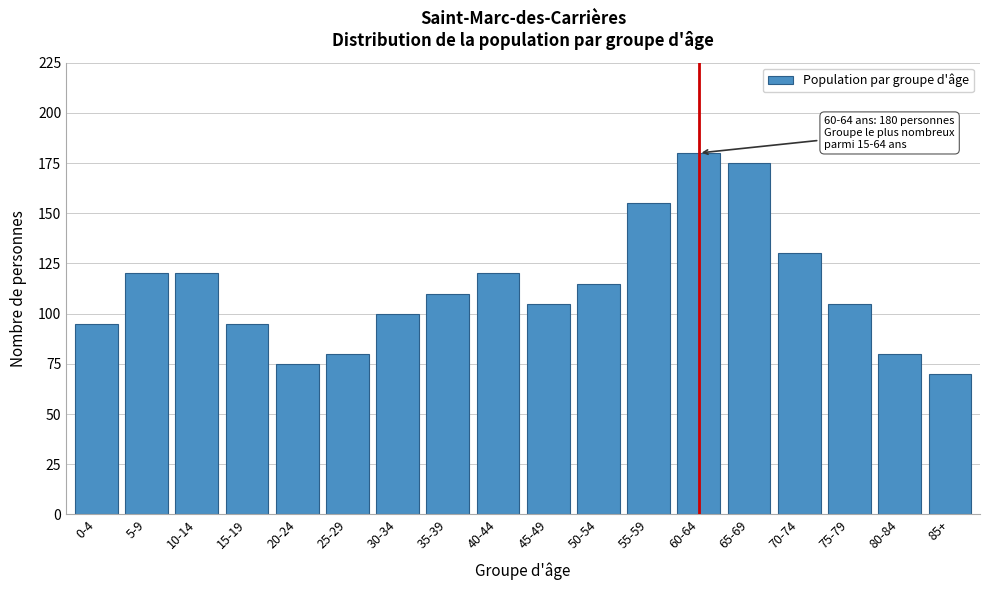

Reading left to right, transcribe all the data shown in this chart.

0-4=95	5-9=120	10-14=120	15-19=95	20-24=75	25-29=80	30-34=100	35-39=110	40-44=120	45-49=105	50-54=115	55-59=155	60-64=180	65-69=175	70-74=130	75-79=105	80-84=80	85+=70